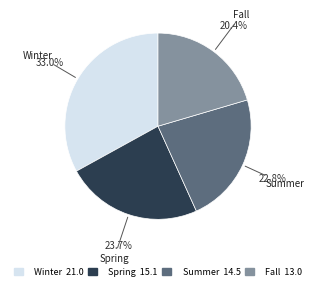

Which slice is the largest?

Winter